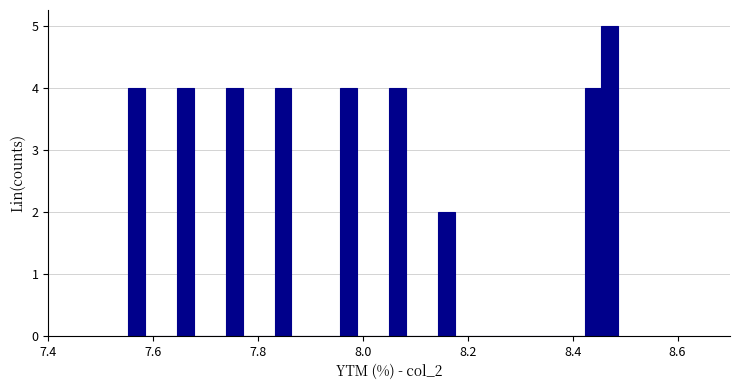

Read against the x-axis, roughly where is the centre of the tallest bar?

8.48